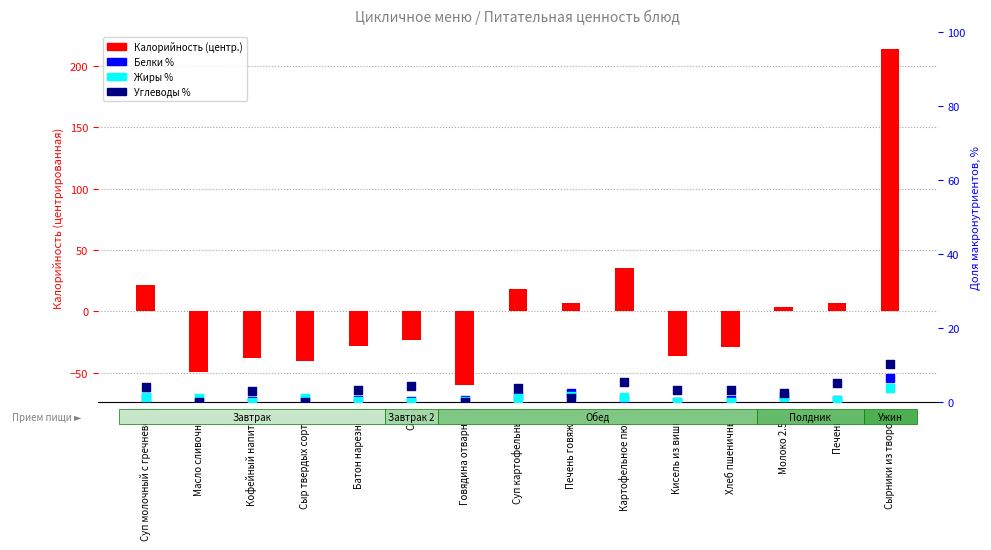

What is the total value across all series at Батон нарезной?

-24.6